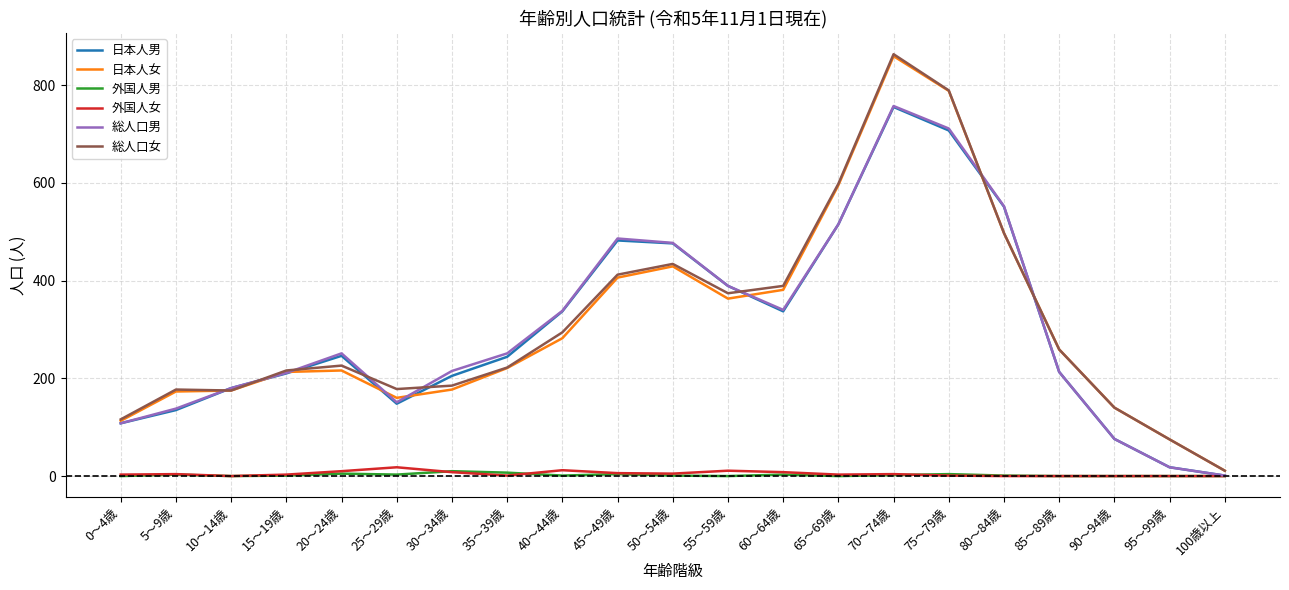

Is the value of 日本人女 at 90～94歳 greater than the value of 総人口男 at 30～34歳?

No